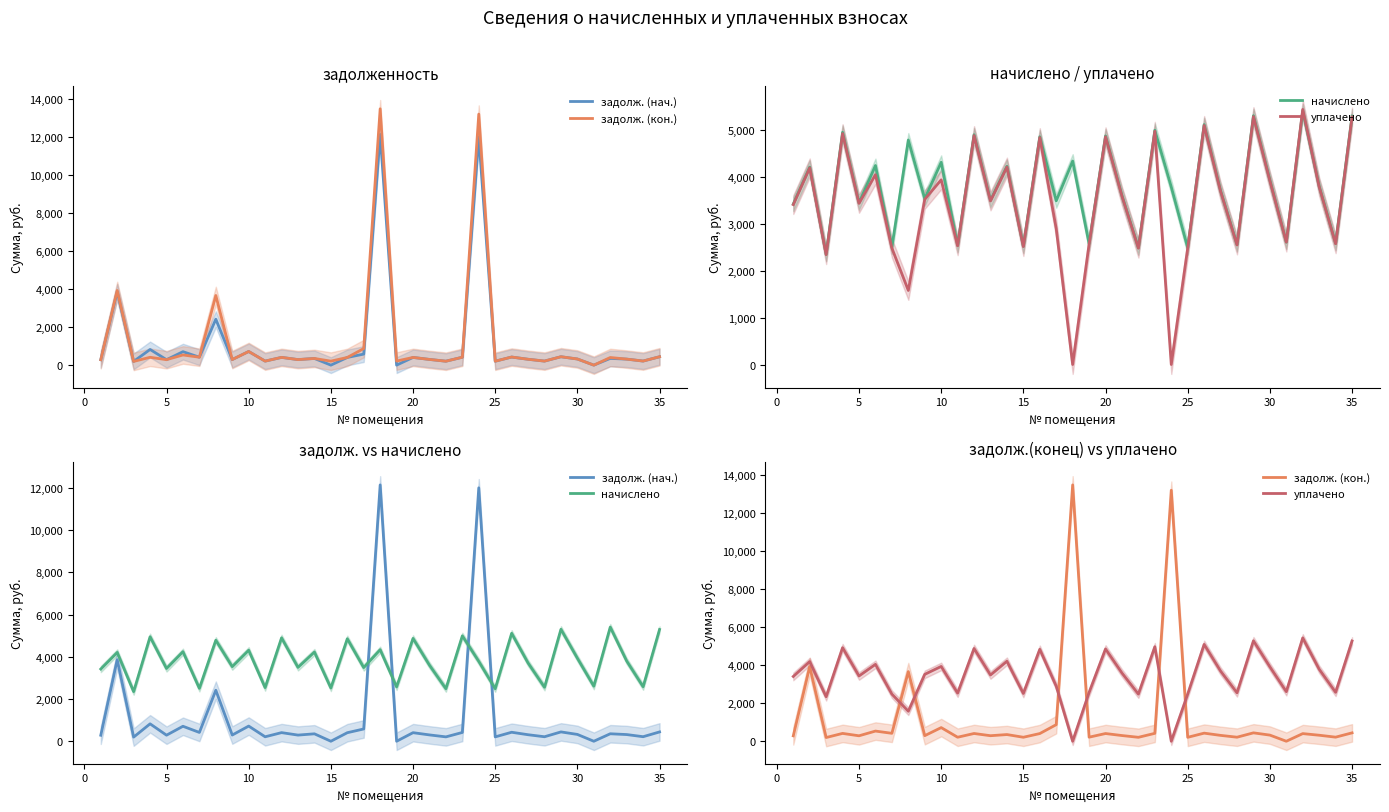

Count the number of data series in this chart.

4